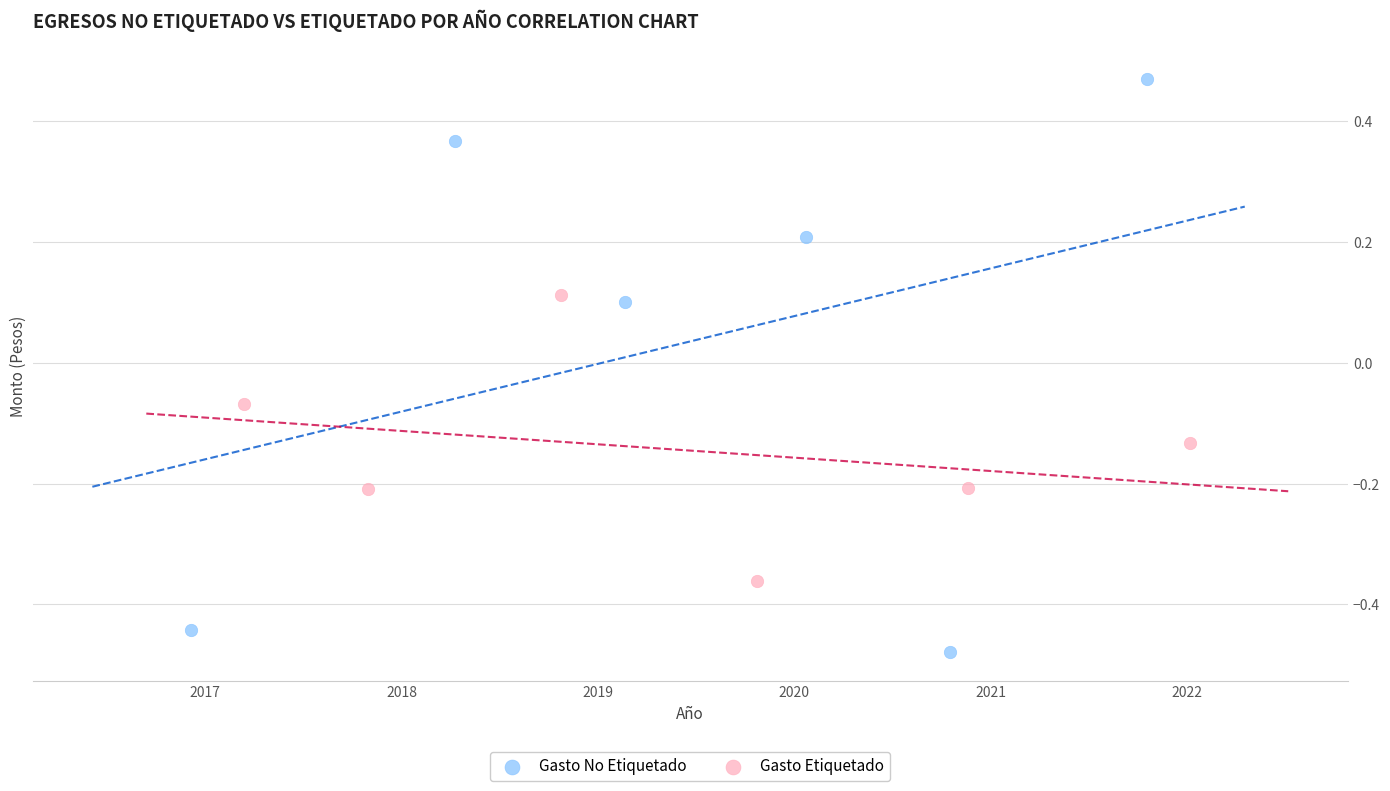

What are all the series names shown in the legend?

Gasto No Etiquetado, Gasto Etiquetado